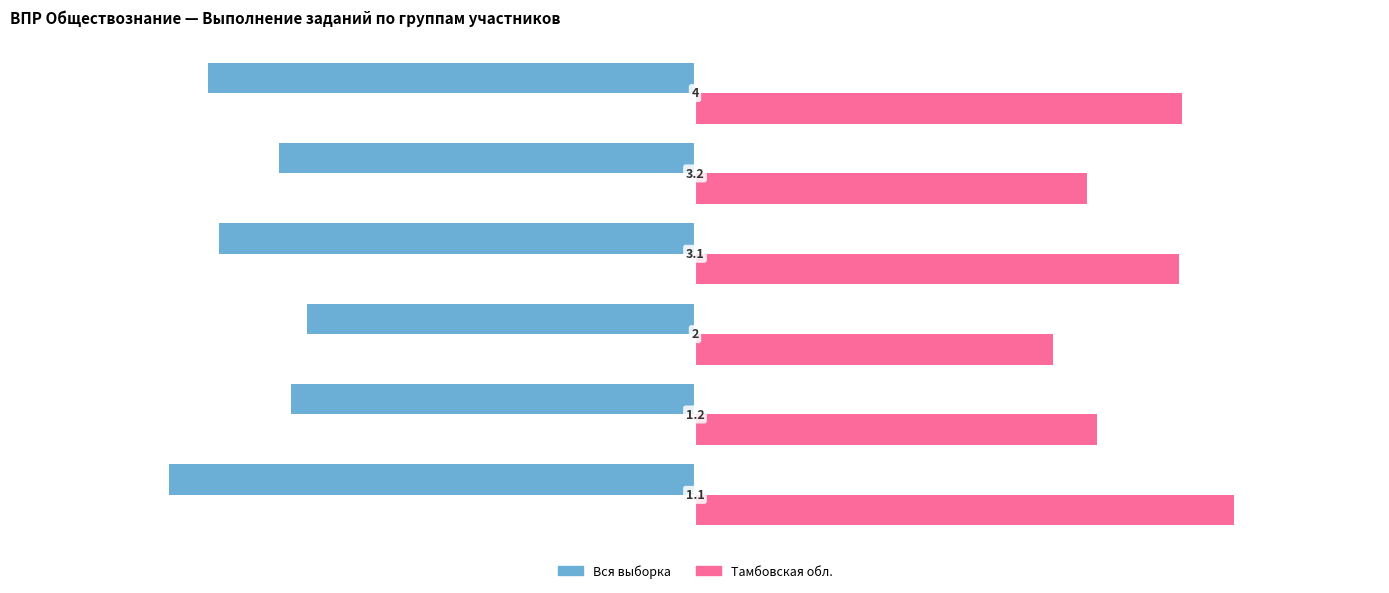

What is the sum of all Тамбовская обл. values?

408.1